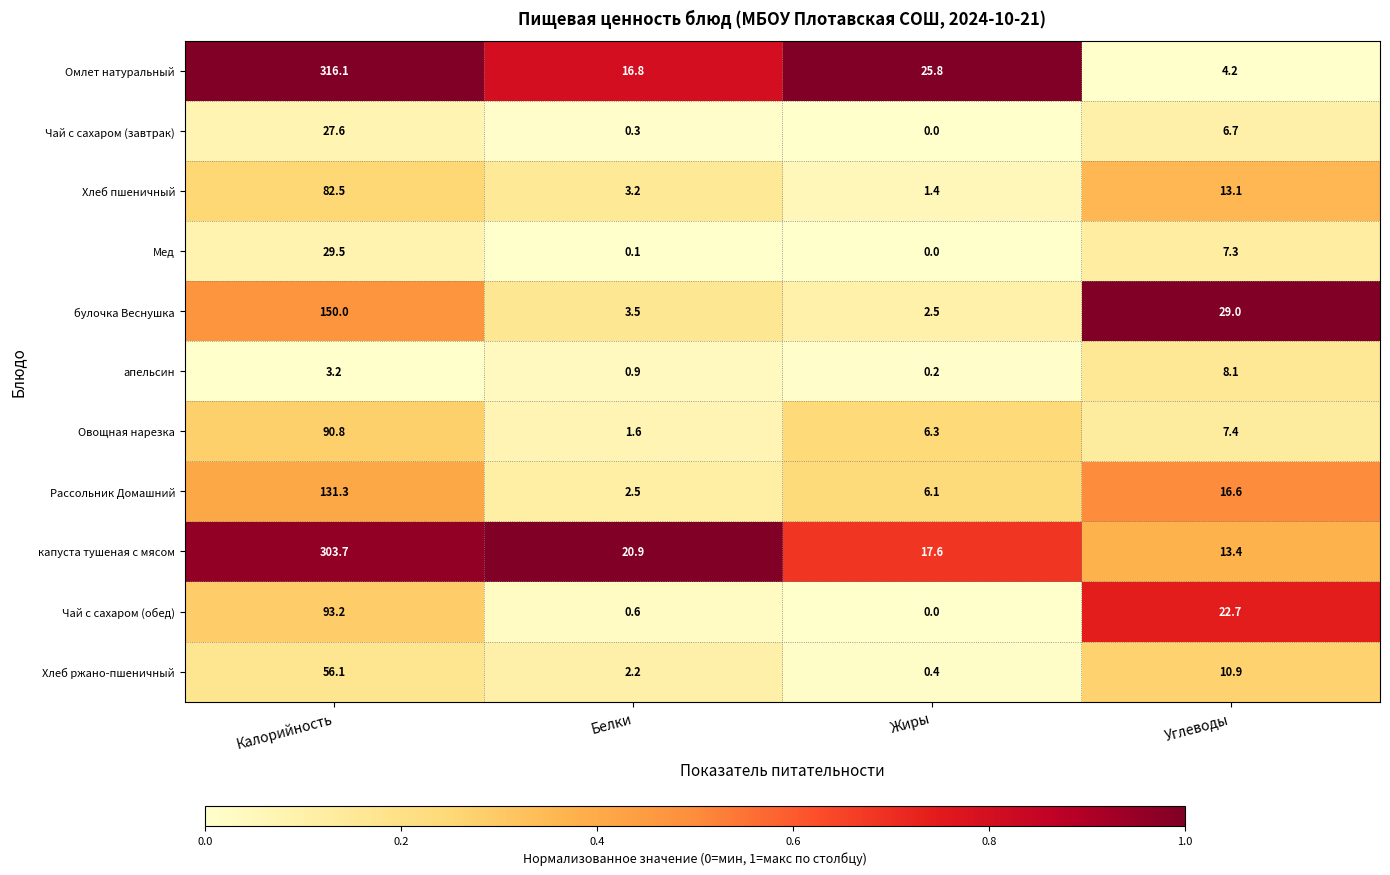

What is the average value of the Мед series?

9.2